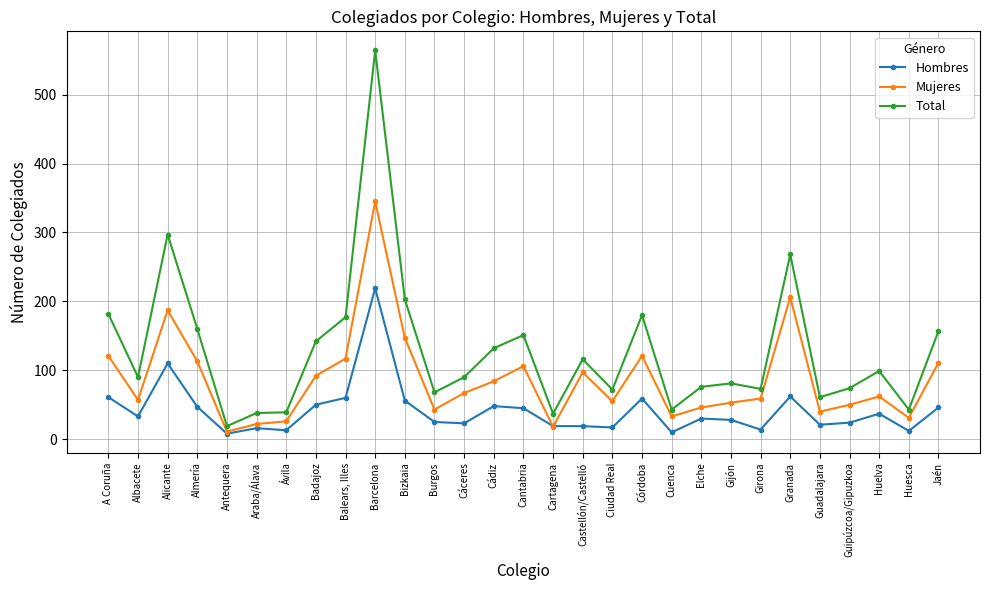

At how many categories does at least one series exceed 280?

2